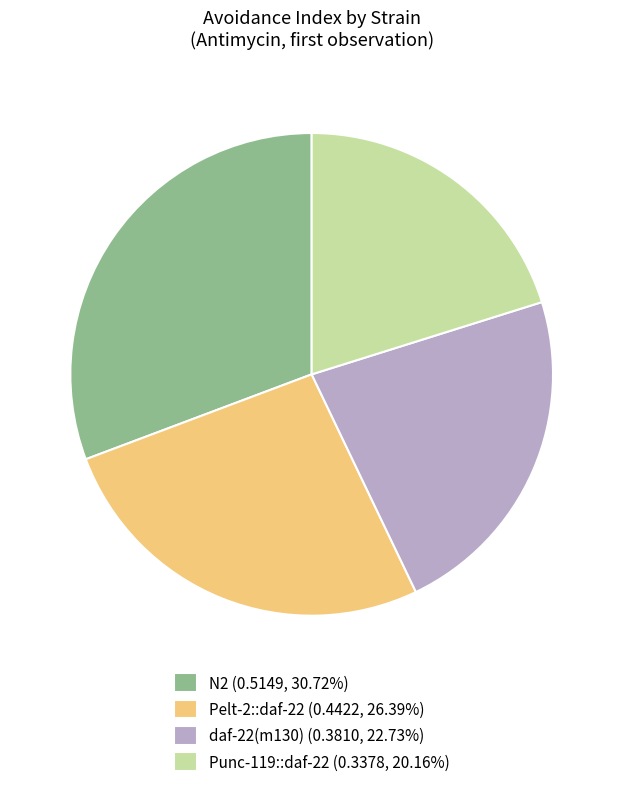

Is N2 (0.5149, 30.72%) the majority of the pie?

No